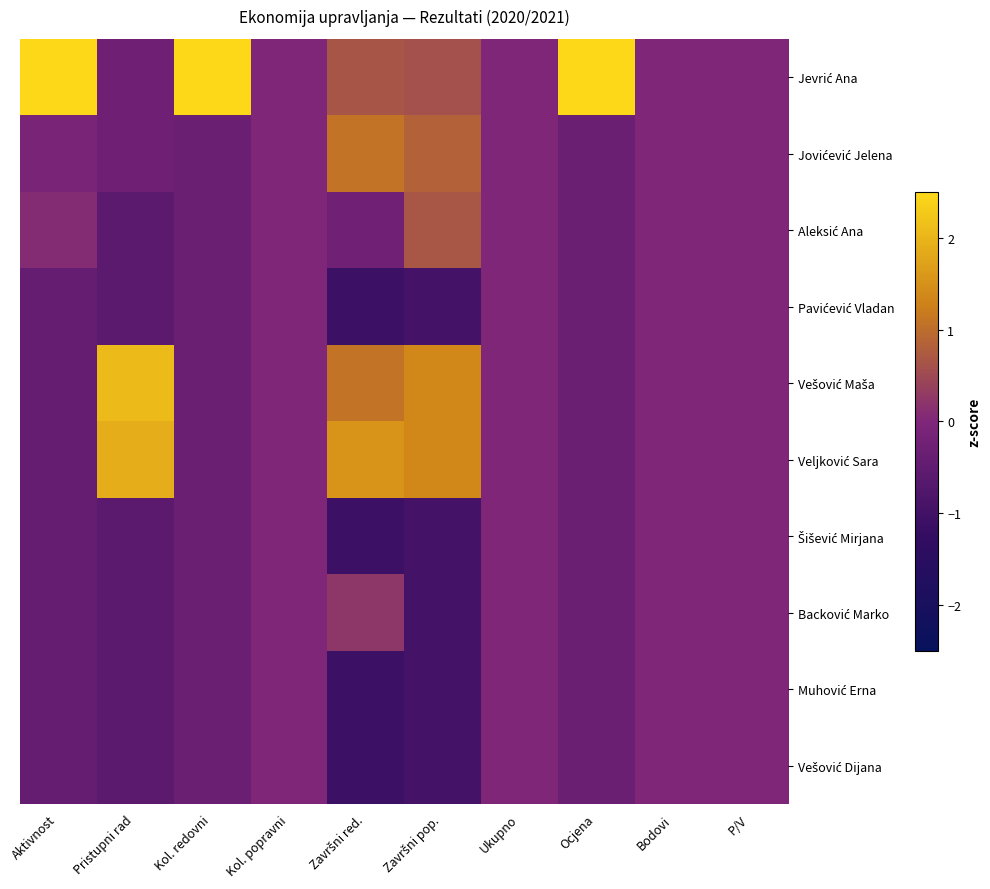

At which category is the sum across all series the highest?

Kol. redovni